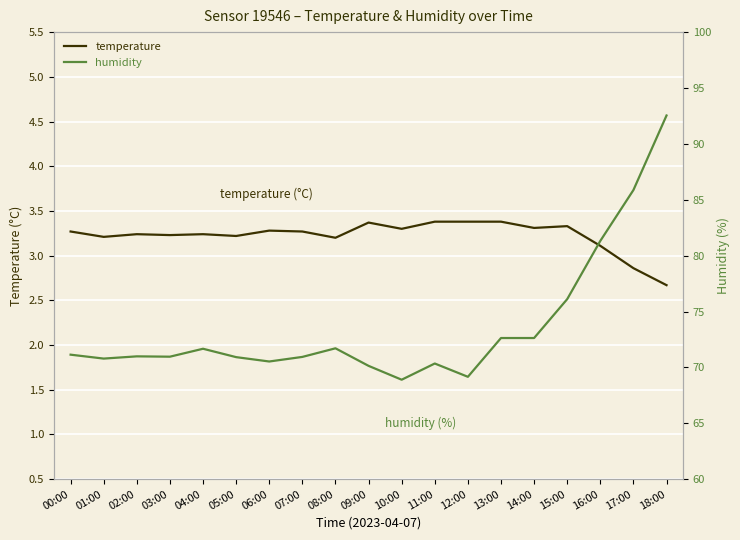

Where is humidity nearest to the value 80?

16:00